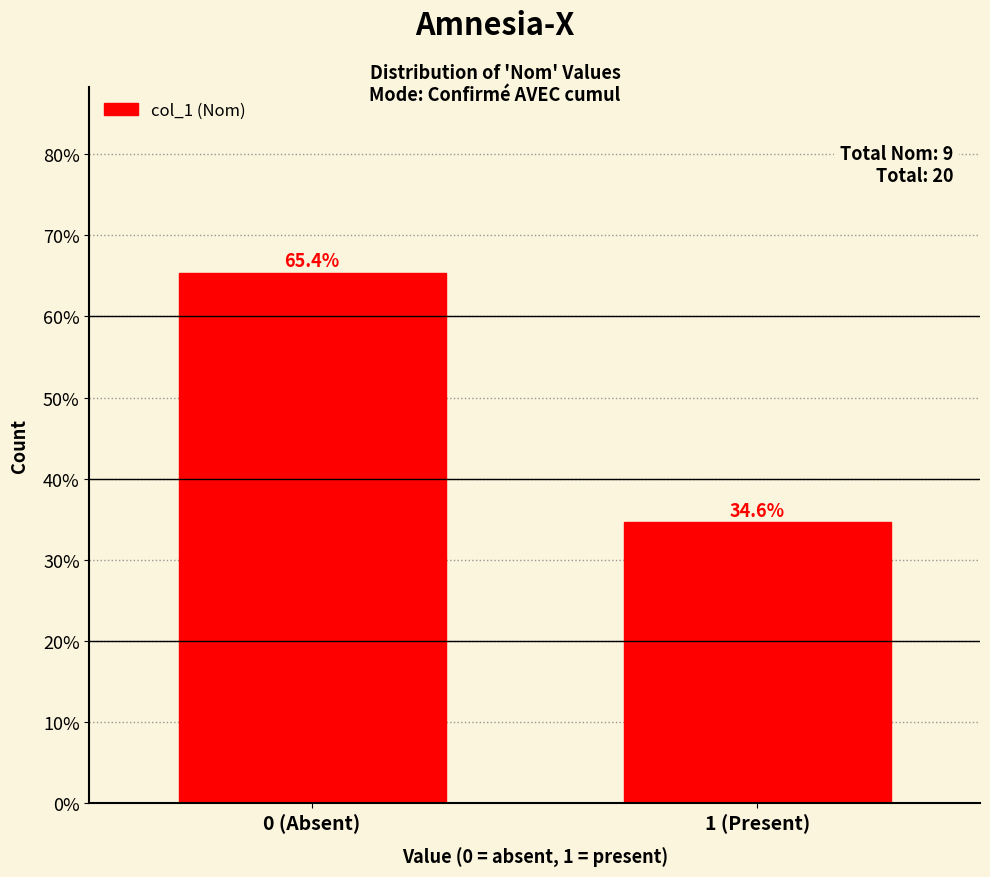

Reading left to right, transcribe all the data shown in this chart.

0 (Absent)=65.4	1 (Present)=34.6